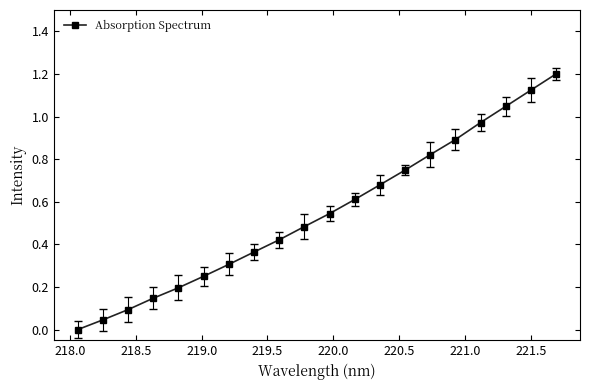

How many categories are shown in the chart?

20